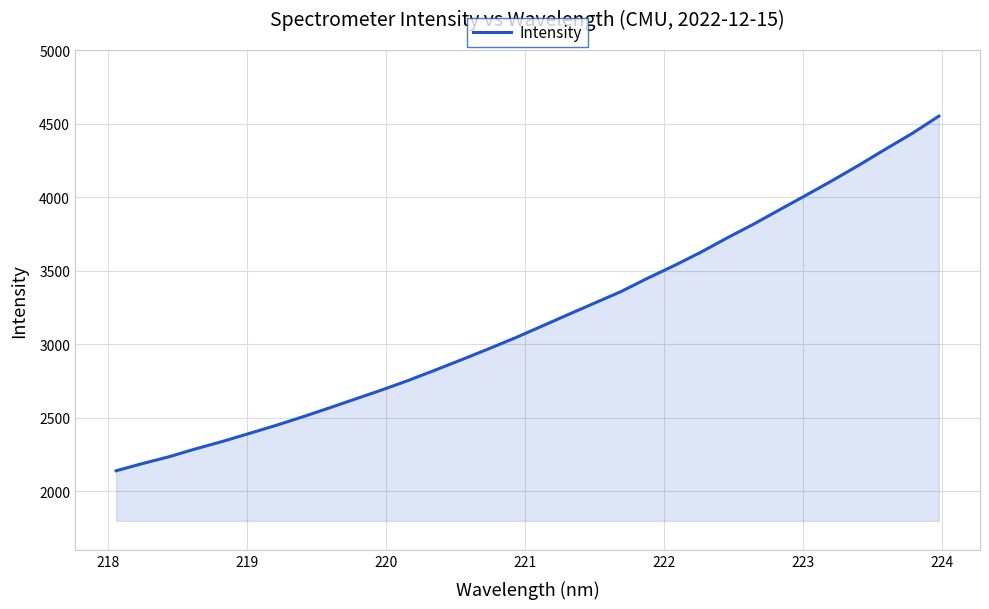

What is the maximum value shown in the chart?

4551.7